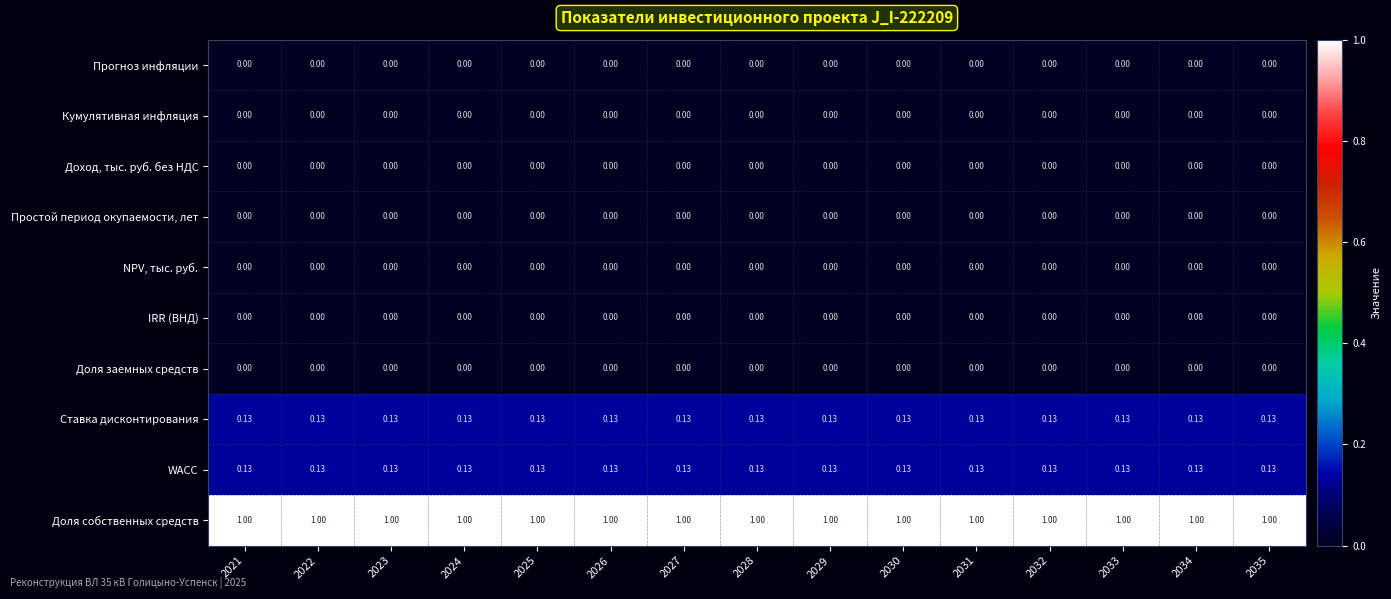

Which series has the largest total across all categories?

Доля собственных средств